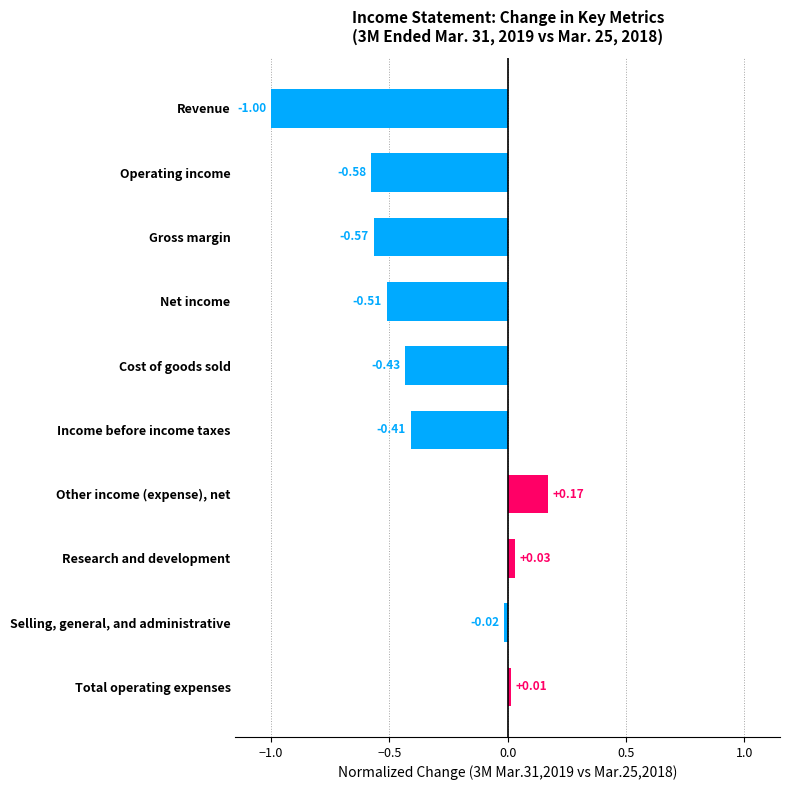

At which label is the value closest to 0?

Total operating expenses